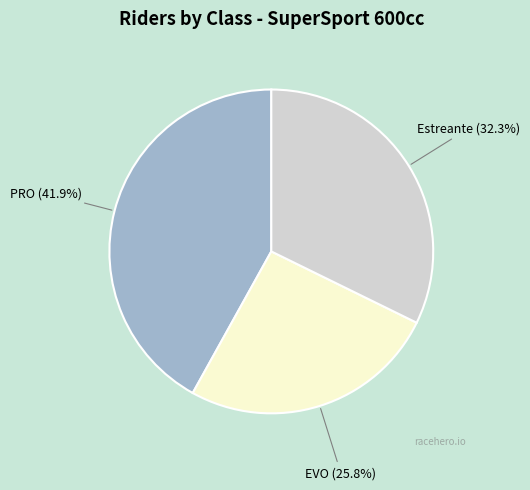

Which category has the biggest portion of the pie?

PRO